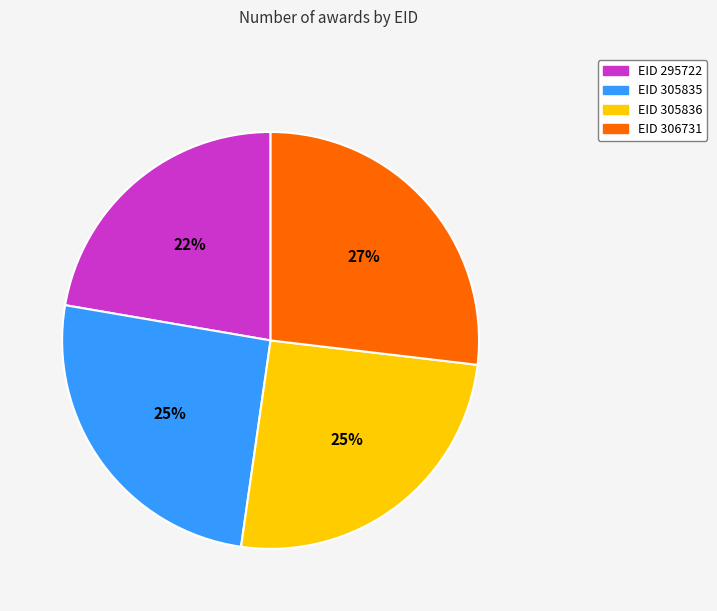

To the nearest percent, what is the average slice percentage?

25%